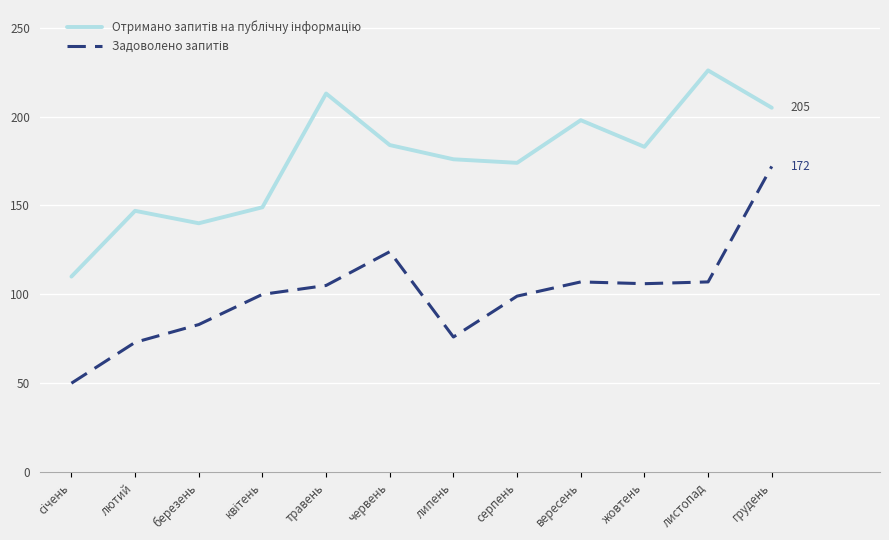

What position from the left is жовтень?

10